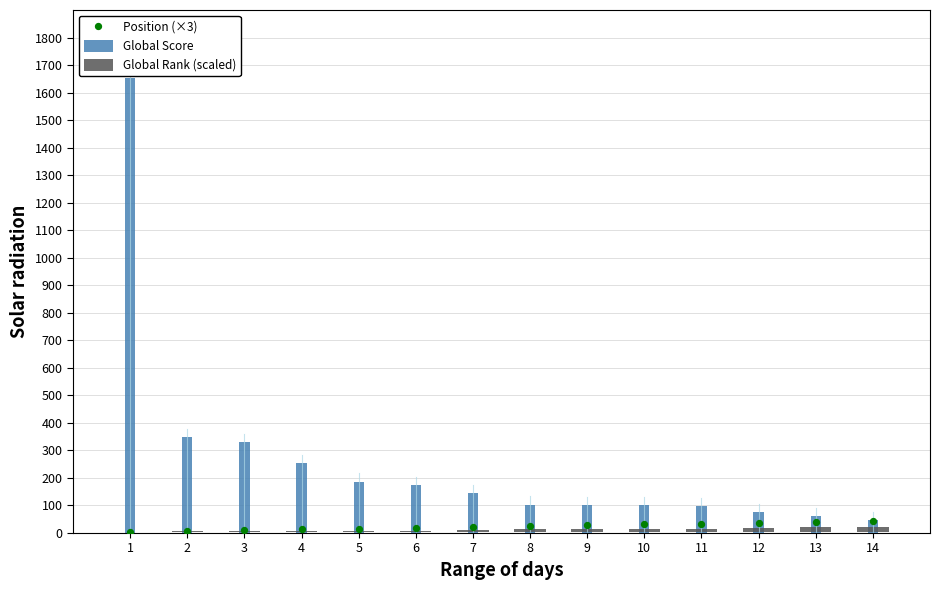

Which series has the largest total across all categories?

Global Score